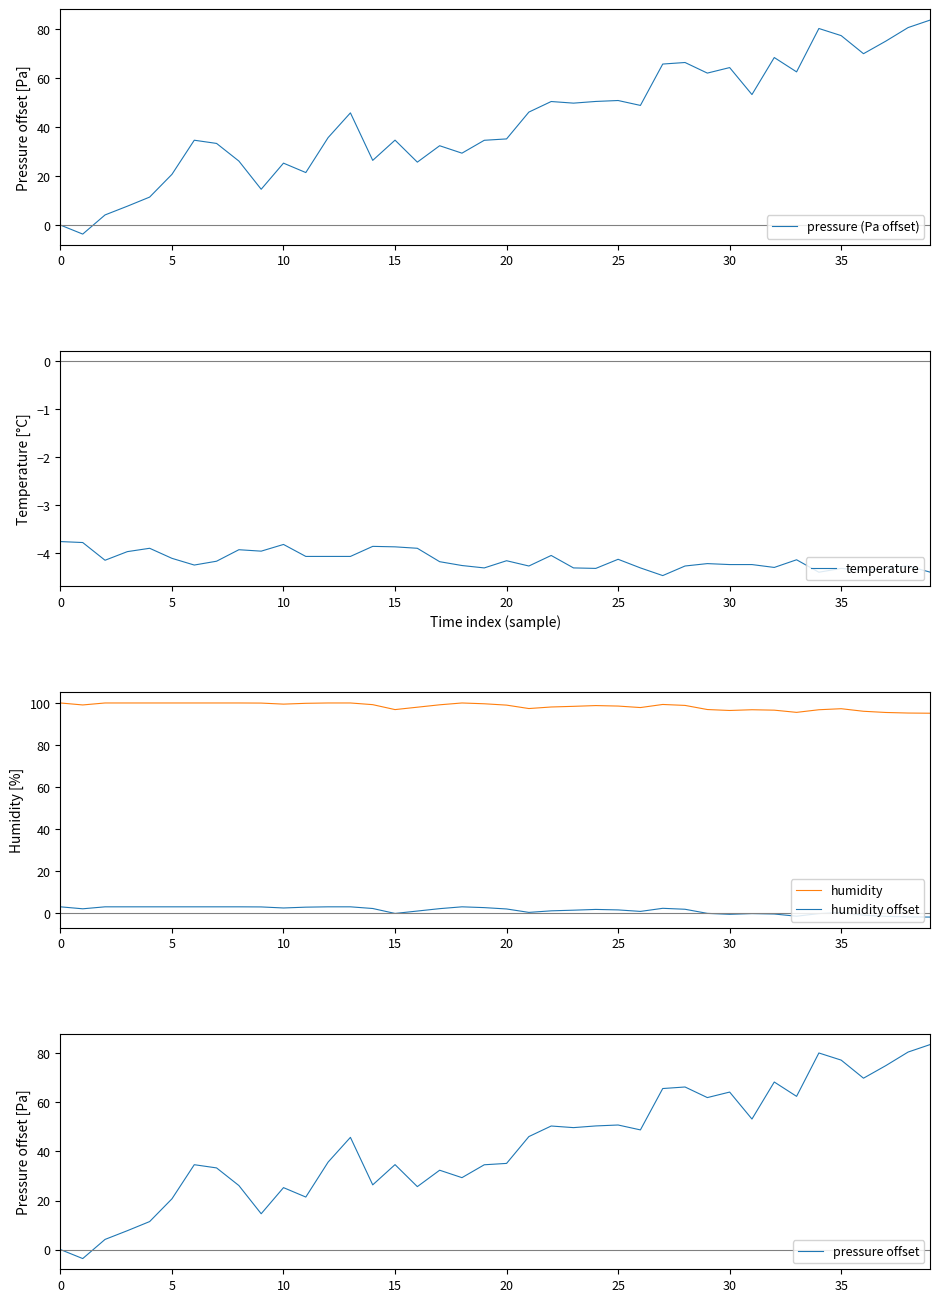

What is the value of the pressure offset point at the 6th from the left?

20.7